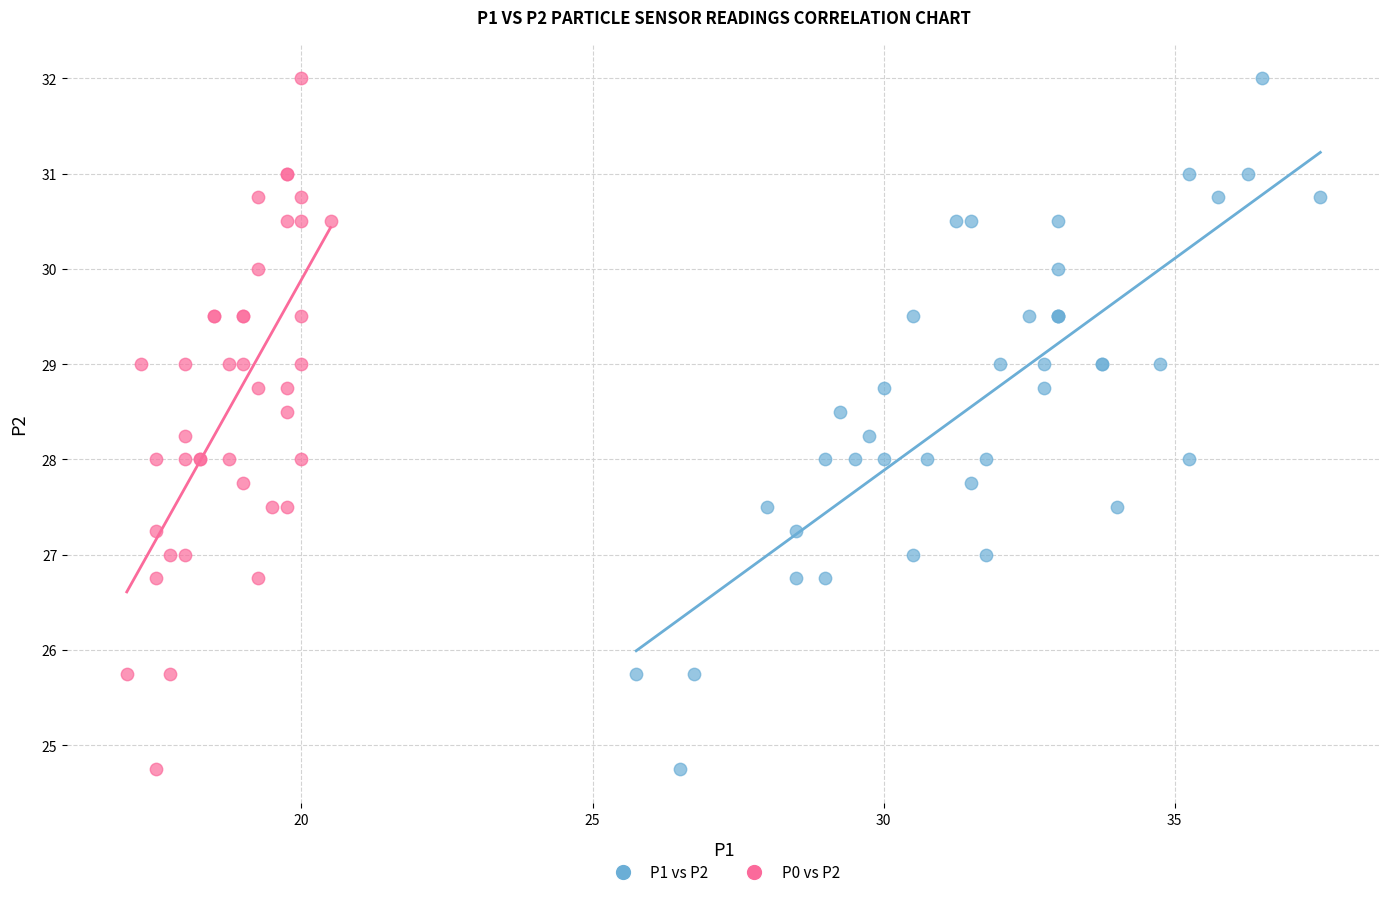

What are all the series names shown in the legend?

P1 vs P2, P0 vs P2